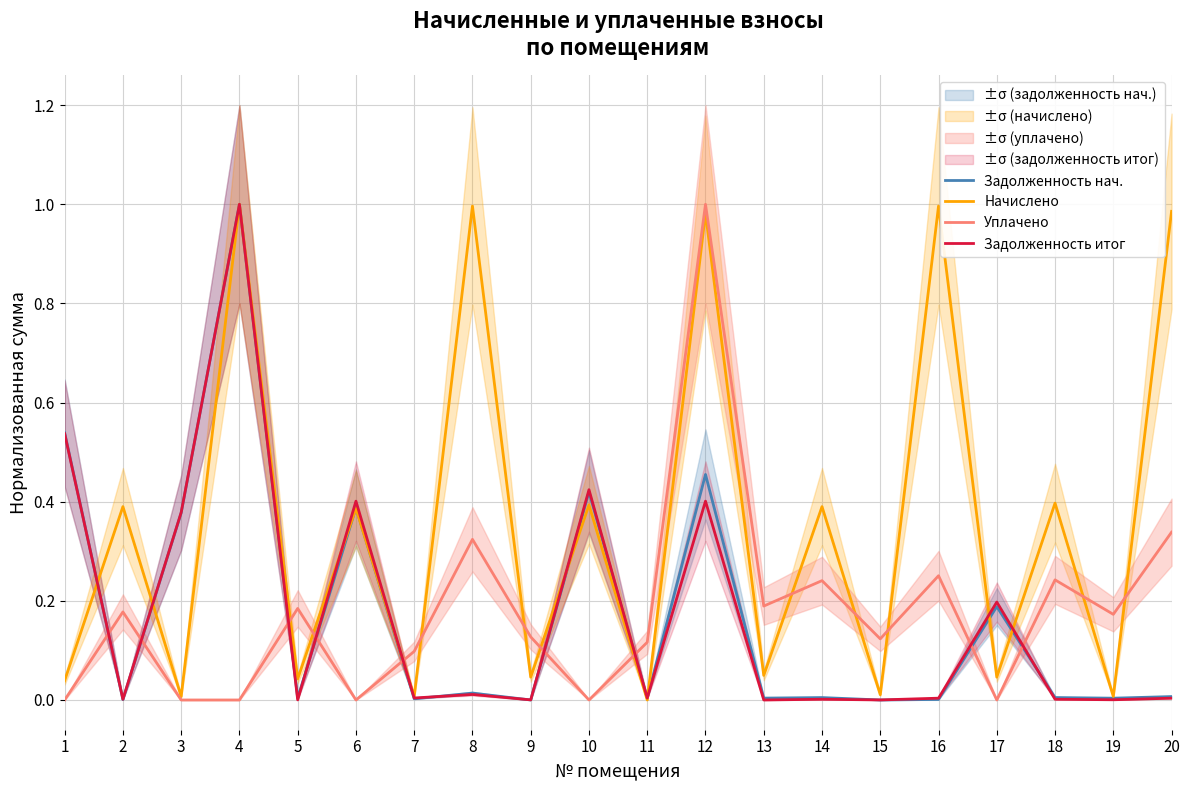

Reading left to right, transcribe all the data shown in this chart.

Задолженность нач.: 0.5	0.0	0.4	1.0	0.0	0.4	0.0	0.0	0.0	0.4	0.0	0.5	0.0	0.0	0.0	0.0	0.2	0.0	0.0	0.0
Начислено: 0.0	0.4	0.0	1.0	0.0	0.4	0.0	1.0	0.0	0.4	0.0	1.0	0.0	0.4	0.0	1.0	0.0	0.4	0.0	1.0
Уплачено: 0.0	0.2	0.0	0.0	0.2	0.0	0.1	0.3	0.1	0.0	0.1	1.0	0.2	0.2	0.1	0.3	0.0	0.2	0.2	0.3
Задолженность итог: 0.5	0.0	0.4	1.0	0.0	0.4	0.0	0.0	0.0	0.4	0.0	0.4	0.0	0.0	0.0	0.0	0.2	0.0	0.0	0.0